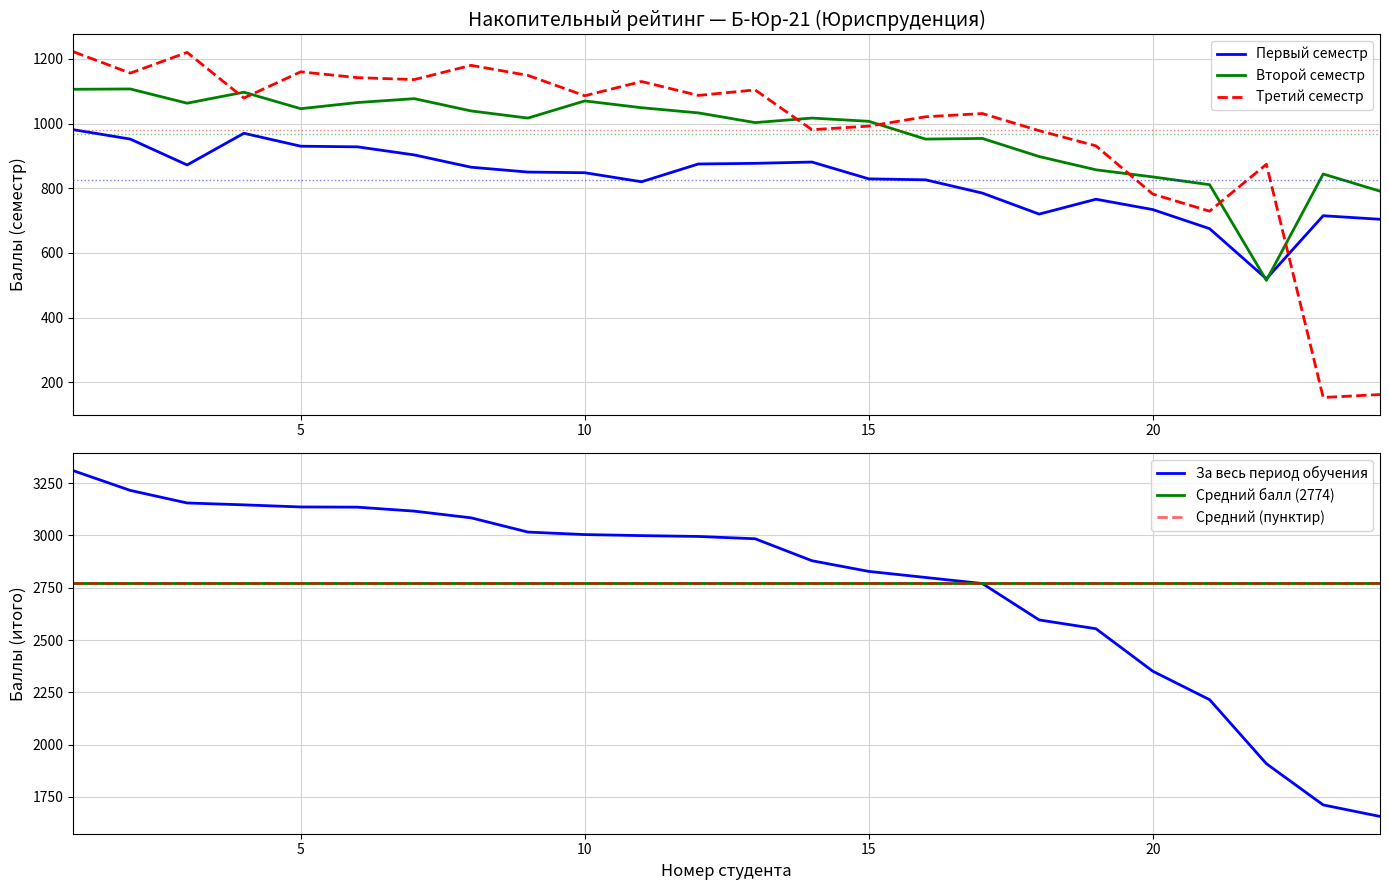

At which category does Первый семестр reach its first local valley?

3